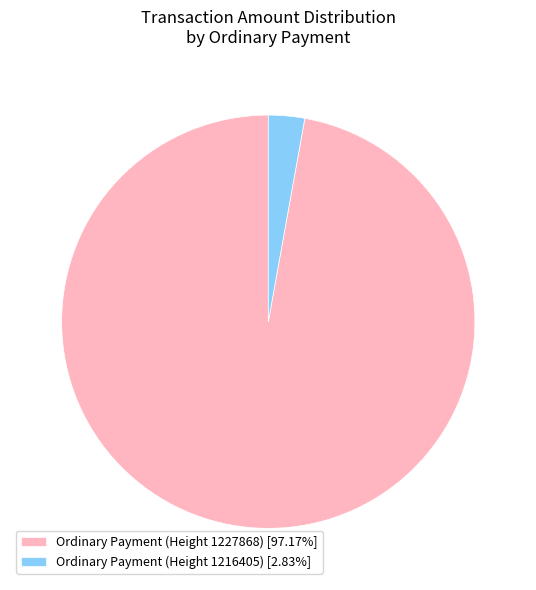

Is it true that Ordinary Payment (Height 1216405) is 9% of the pie?

False